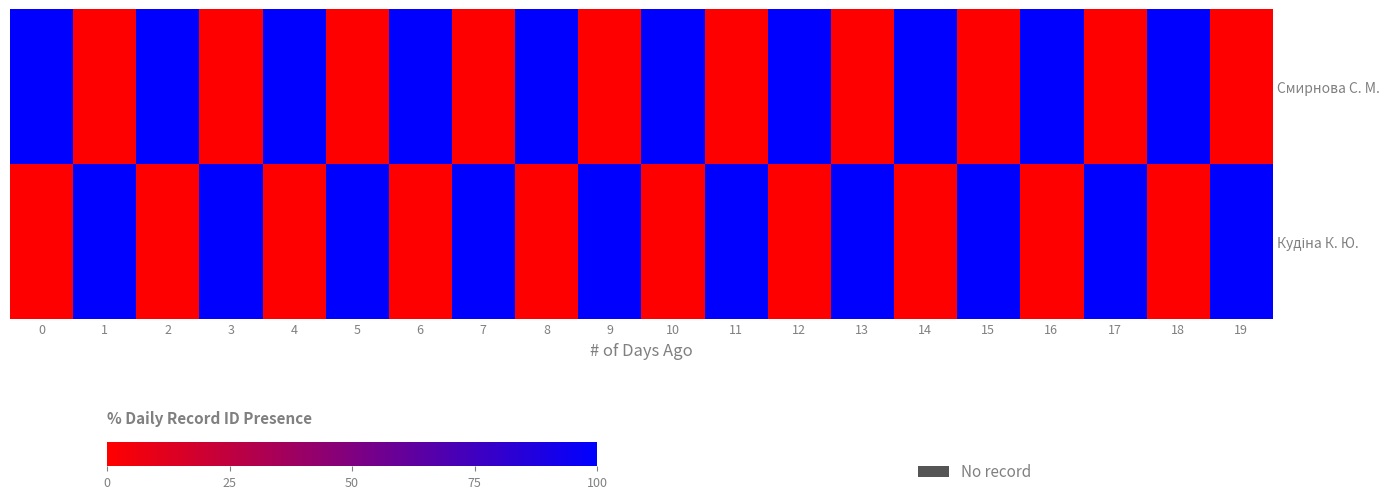

Which has a higher value, 19 or 12?

12